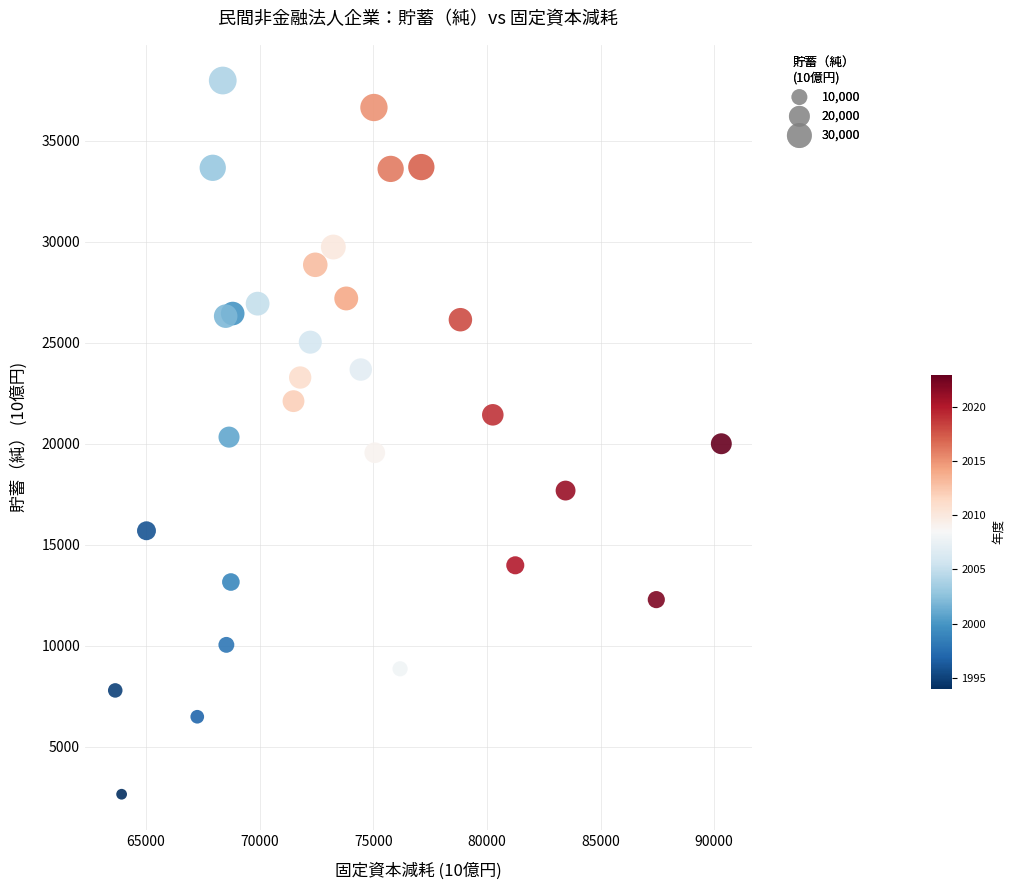

What is the range of X values (max minus min)?

26667.0